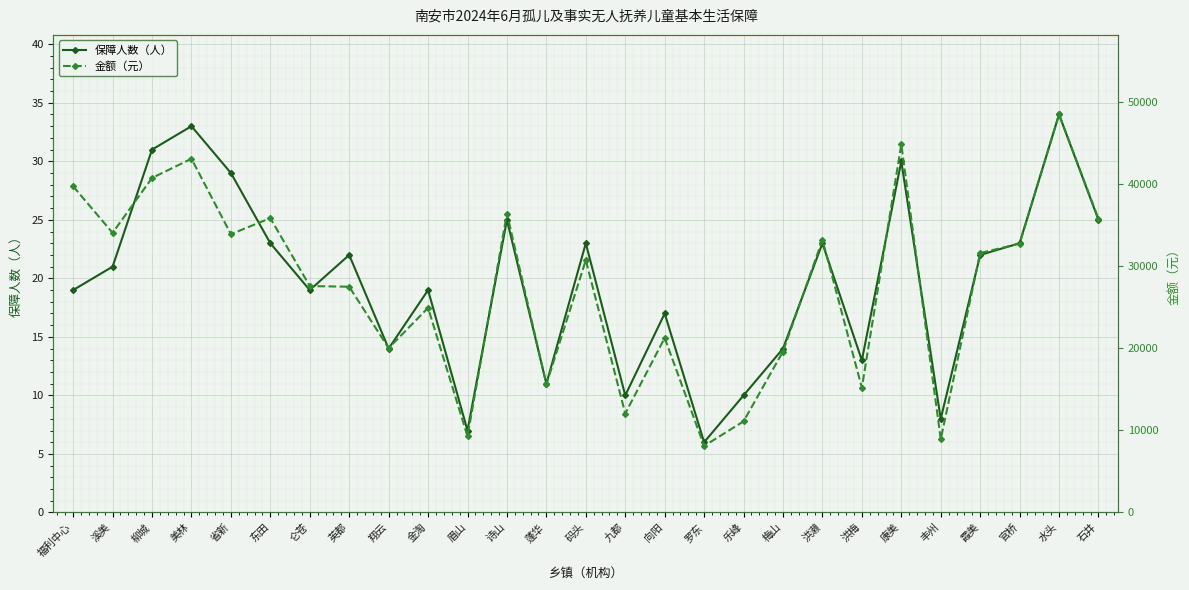

True or false: 金额（元） has a value of 8100 at 罗东.

True